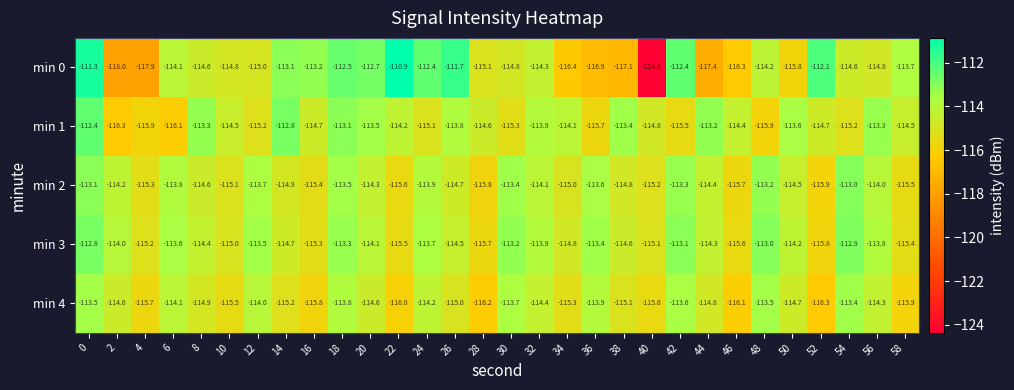

Which series has the widest spread of values?

min 0